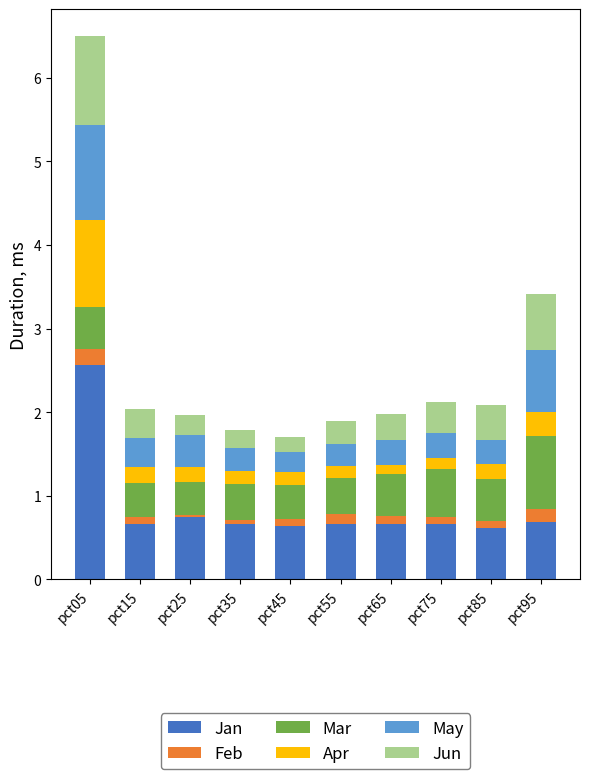

At which category is the sum across all series the highest?

pct05